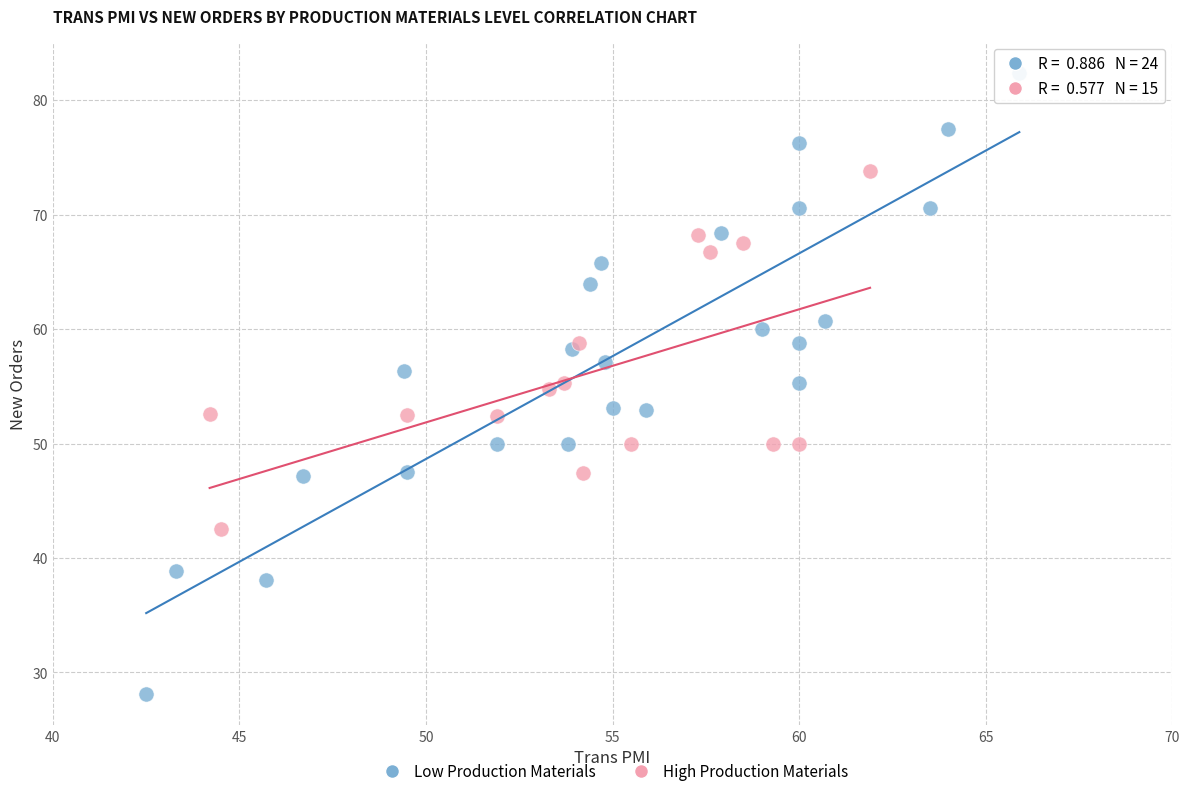

Which series contains the lowest Y value?

Low Production Materials